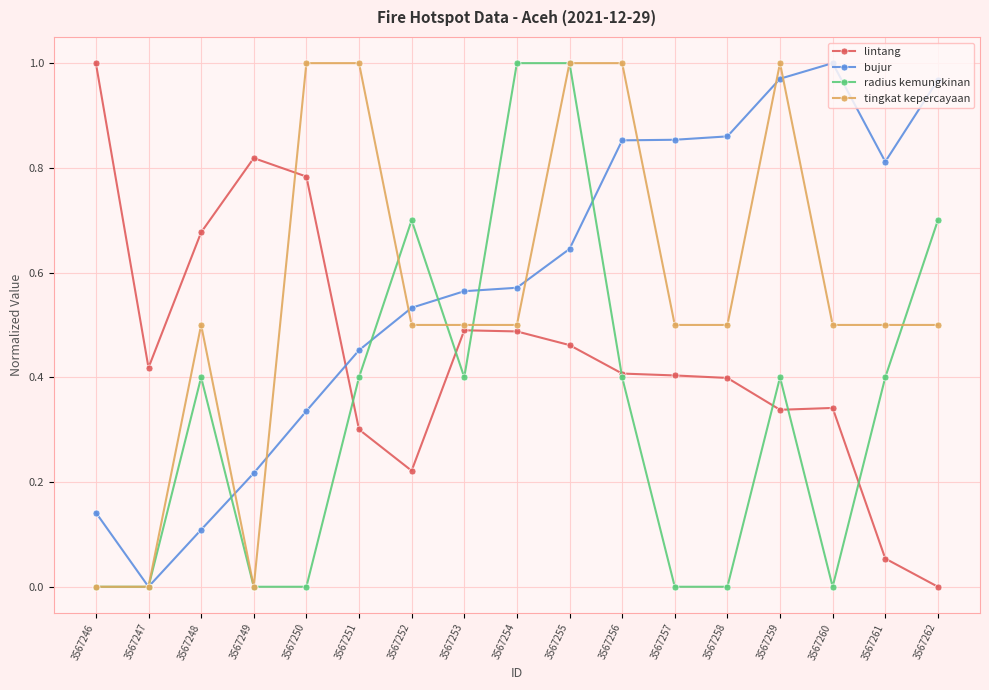

Which series has the largest total across all categories?

bujur